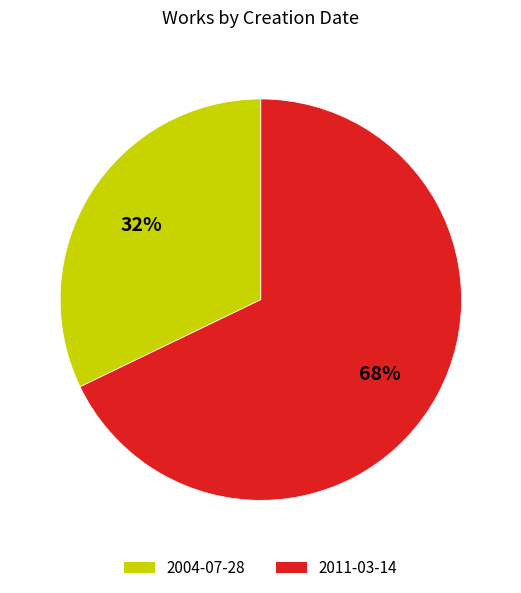

What is the smallest slice in the pie chart?

2004-07-28